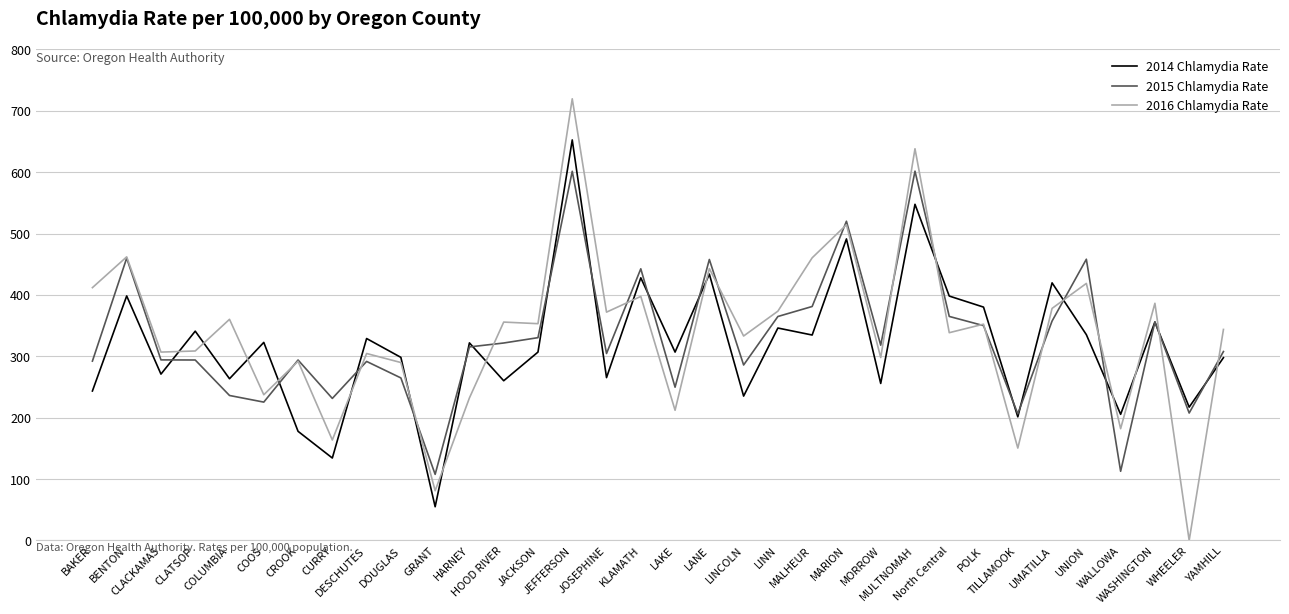

How many lines are shown in the chart?

3